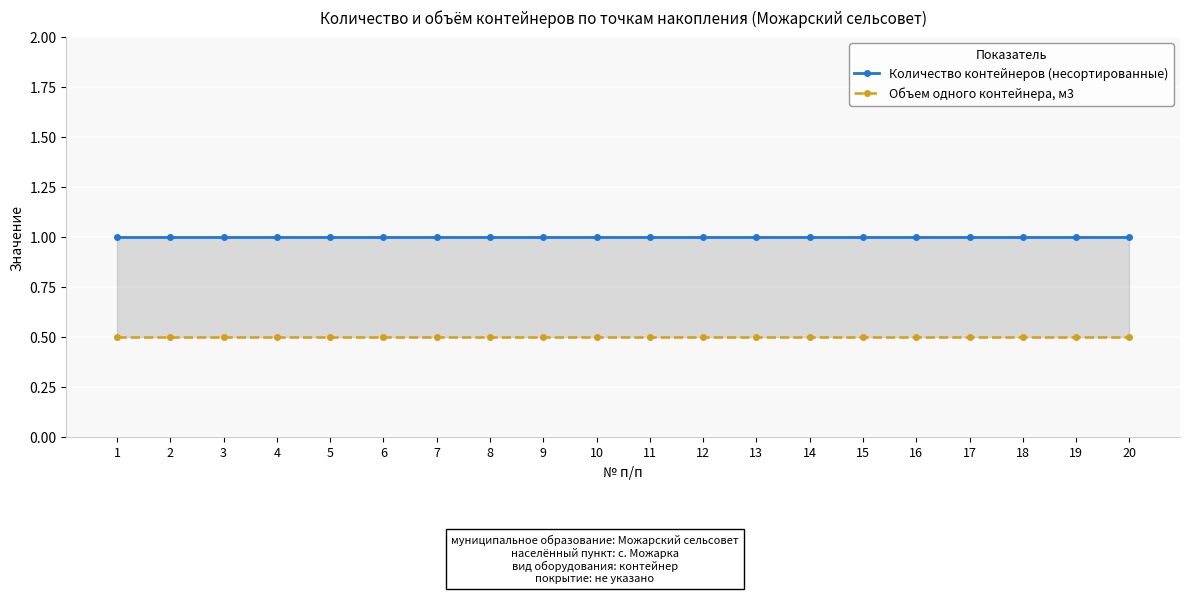

List the labels in order of Количество контейнеров (несортированные) value, smallest first.

1, 2, 3, 4, 5, 6, 7, 8, 9, 10, 11, 12, 13, 14, 15, 16, 17, 18, 19, 20